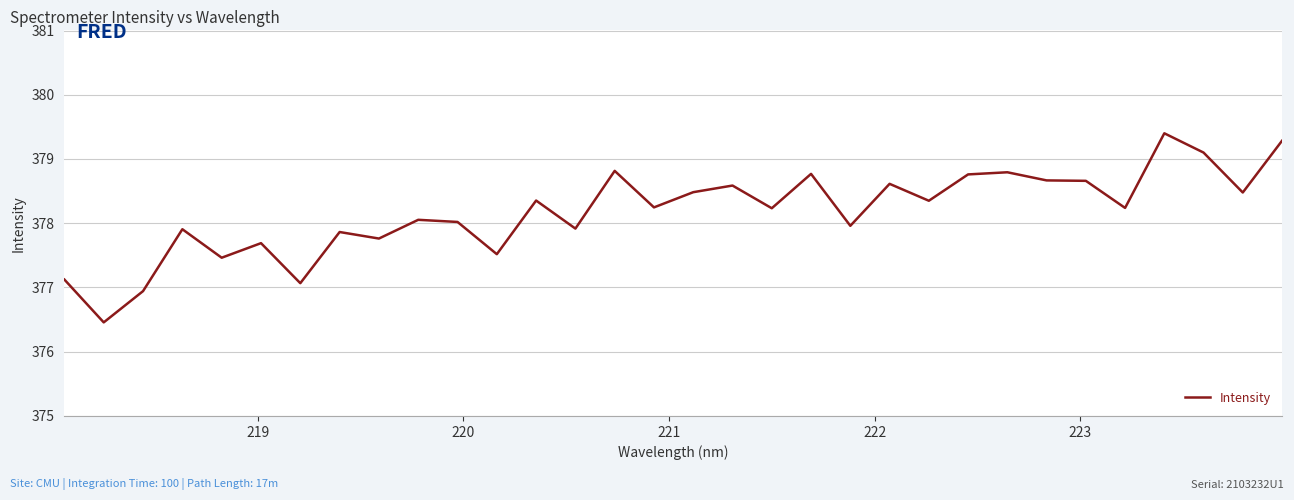

What is the difference between the maximum and minimum values?

2.9